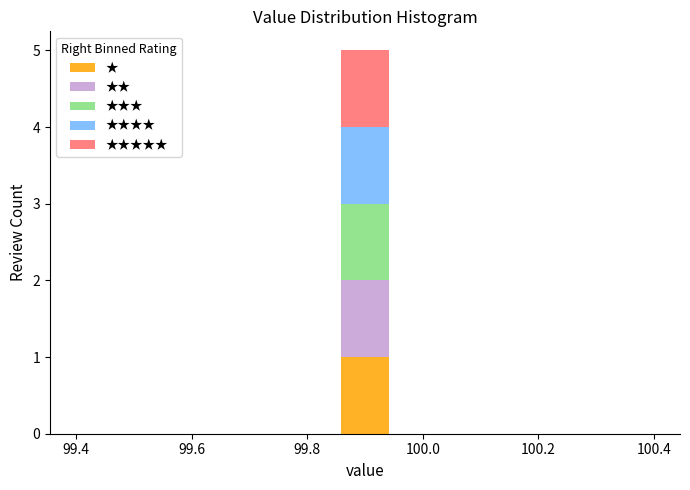

What is the total height of the stacked bar covering 99.86 to 99.94 on the x-axis? Neither the bar edges nor the heights are printed on the chart, so give them approximately, as read against the axes.

5